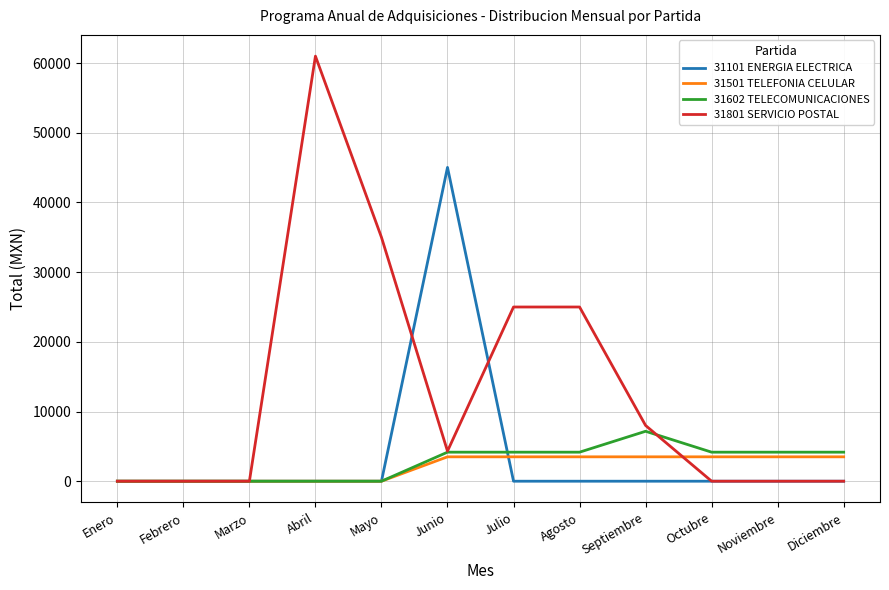

What is the spread (max minus min) of values at Junio?

41534.0